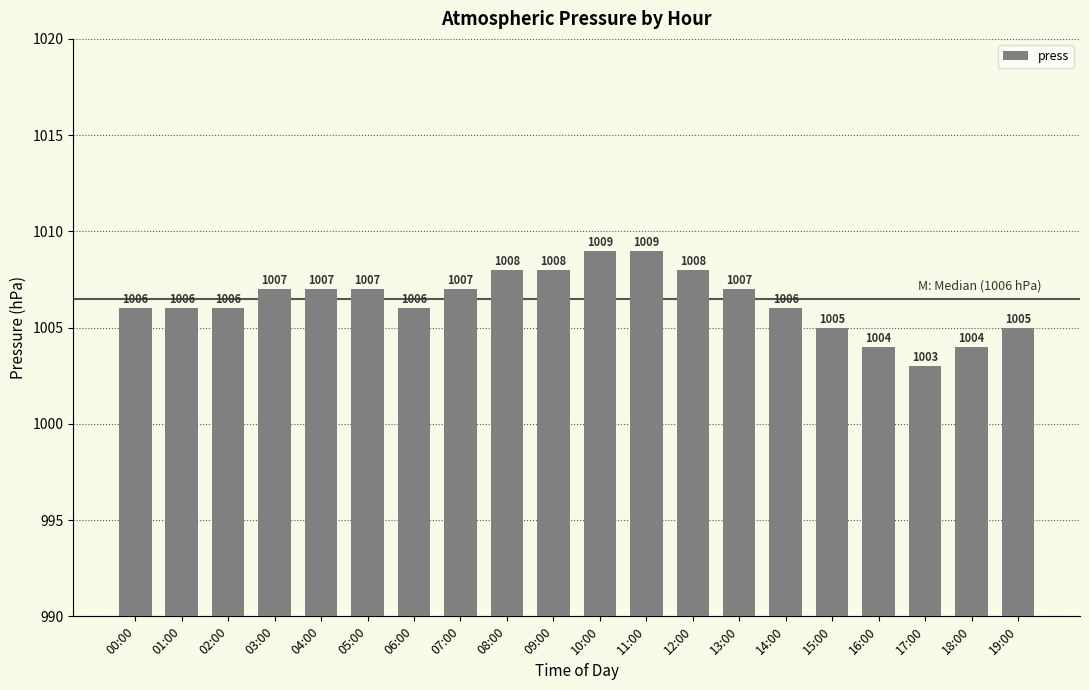

What is the sum of all values?

20128